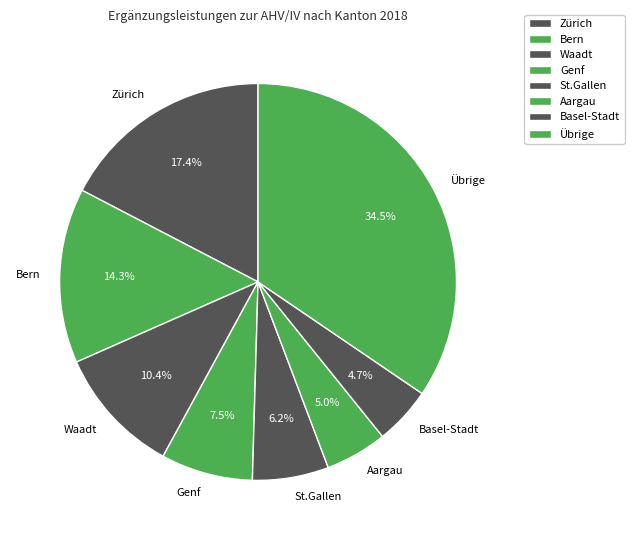

To the nearest percent, what is the difference between the largest and smallest slice percentages?

30%